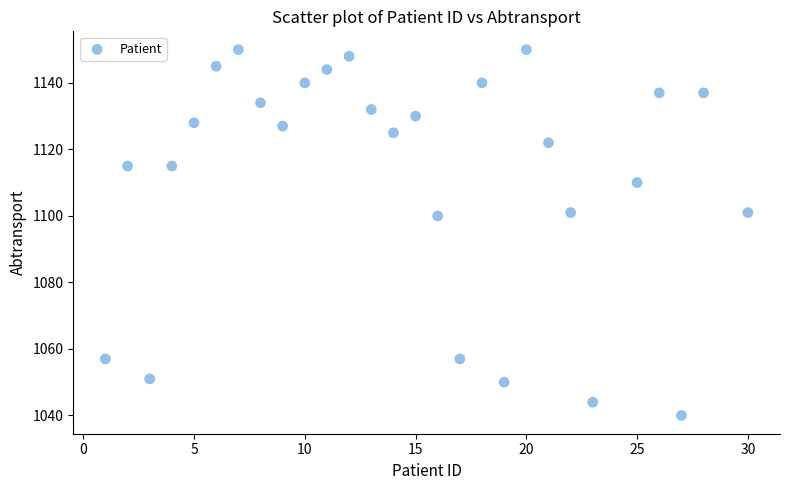

What is the range of Y values (max minus min)?

110